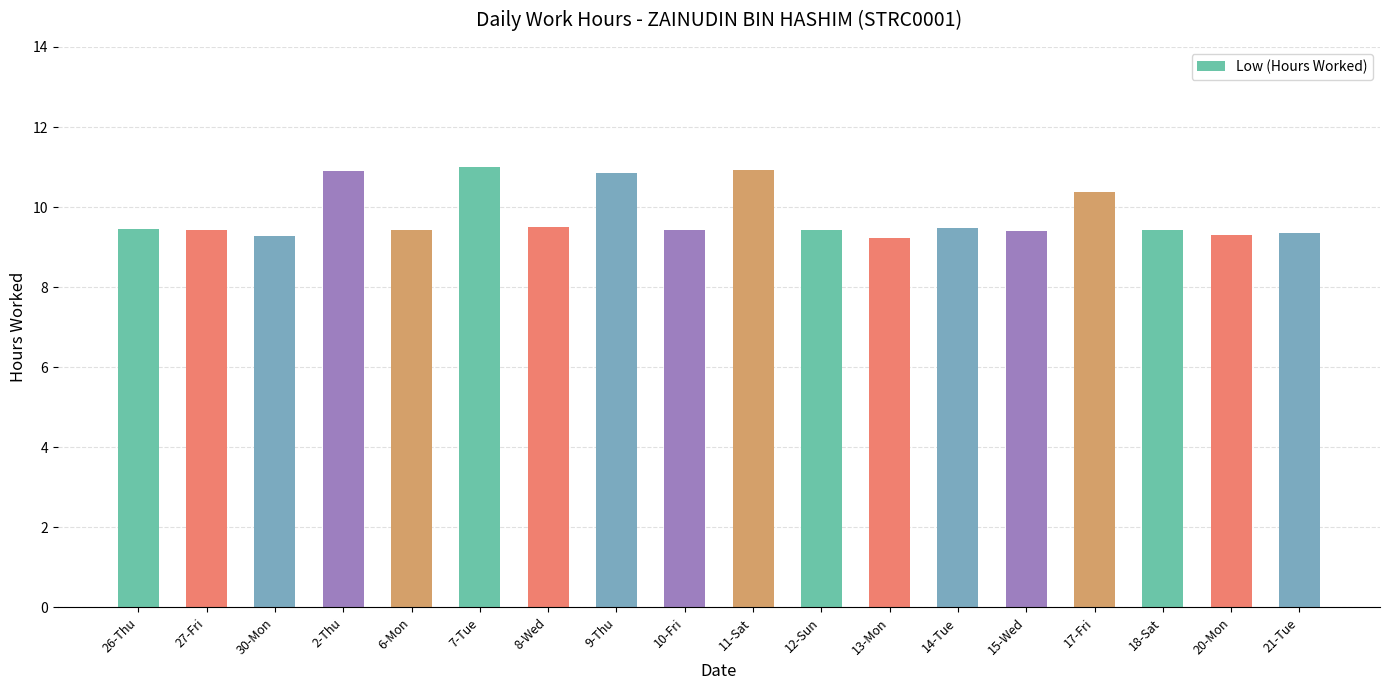

What position from the left is 6-Mon?

5